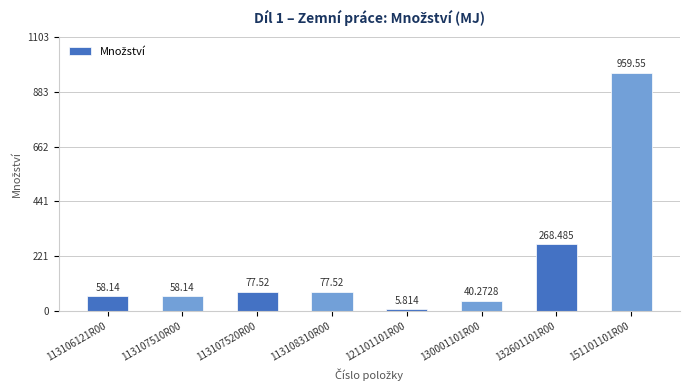

Read the value at 130001101R00.

40.3